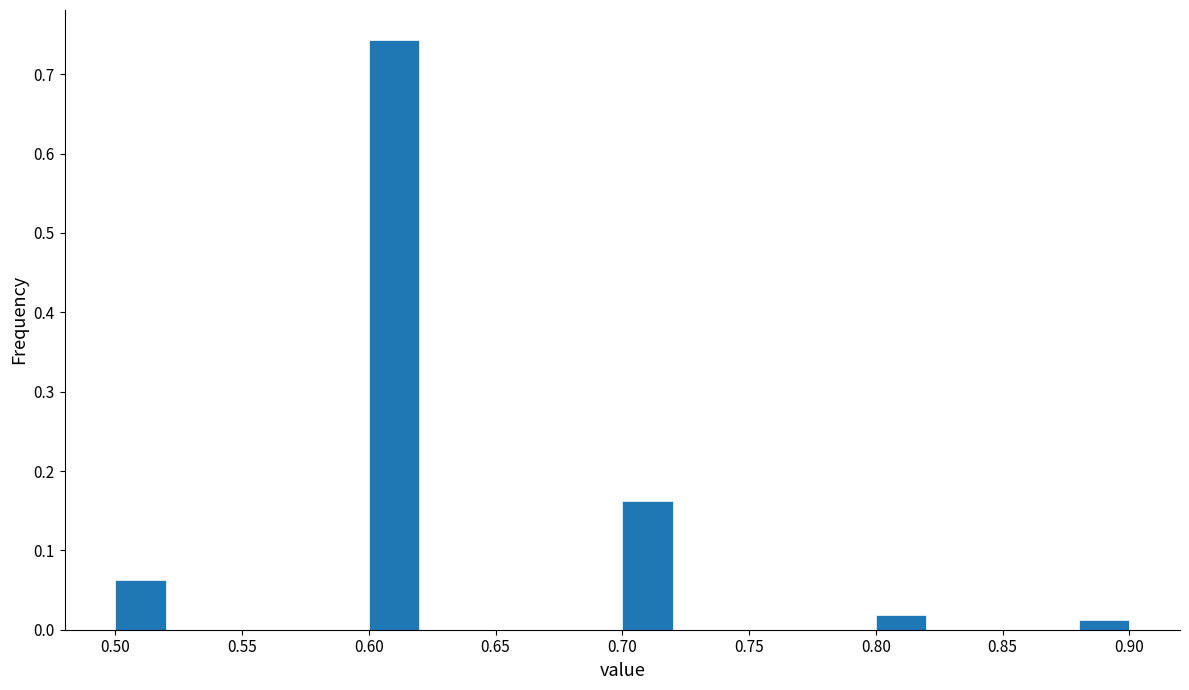

What is the height of the bar covering 0.70 to 0.72 on the x-axis? The values are not printed on the chart, so give them approximately, as read against the axis.

0.16